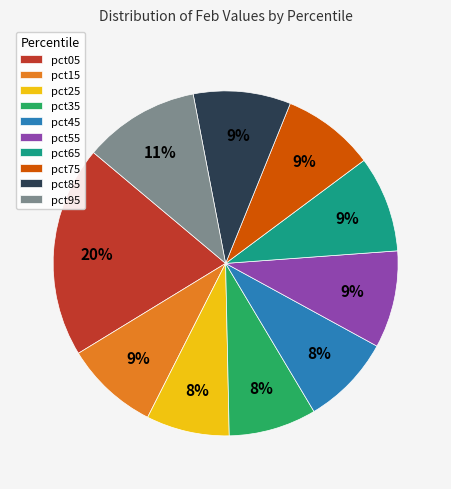

To the nearest percent, what percentage of the pie is pct55?

9%